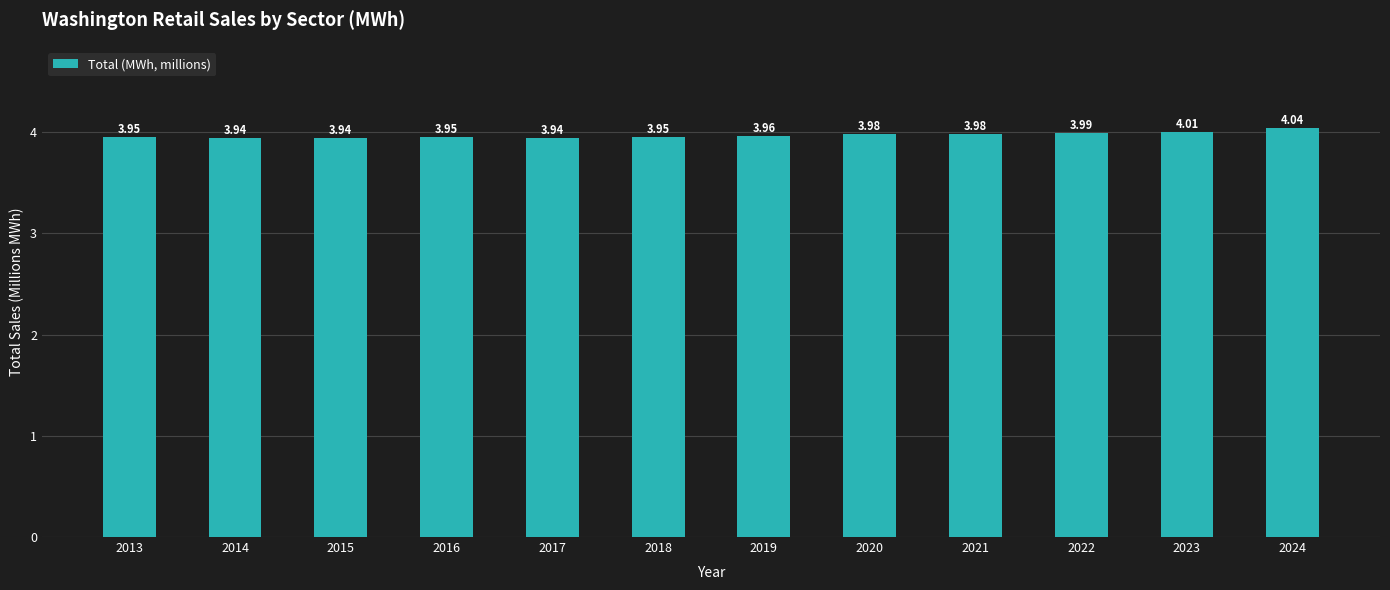

Approximately how many times larger is the value at 2014 compared to 2017?

1.0